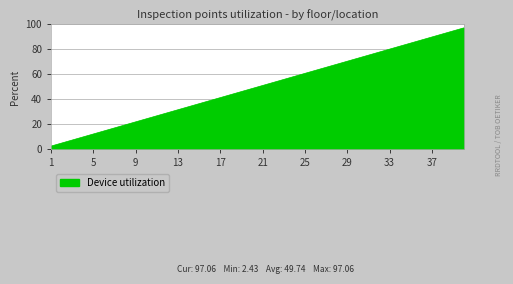

Reading left to right, transcribe all the data shown in this chart.

2.4	4.9	7.3	9.7	12.1	14.6	17.0	19.4	21.8	24.3	26.7	29.1	31.5	34.0	36.4	38.8	41.3	43.7	46.1	48.5	51.0	53.4	55.8	58.2	60.7	63.1	65.5	67.9	70.4	72.8	75.2	77.6	80.1	82.5	84.9	87.4	89.8	92.2	94.6	97.1